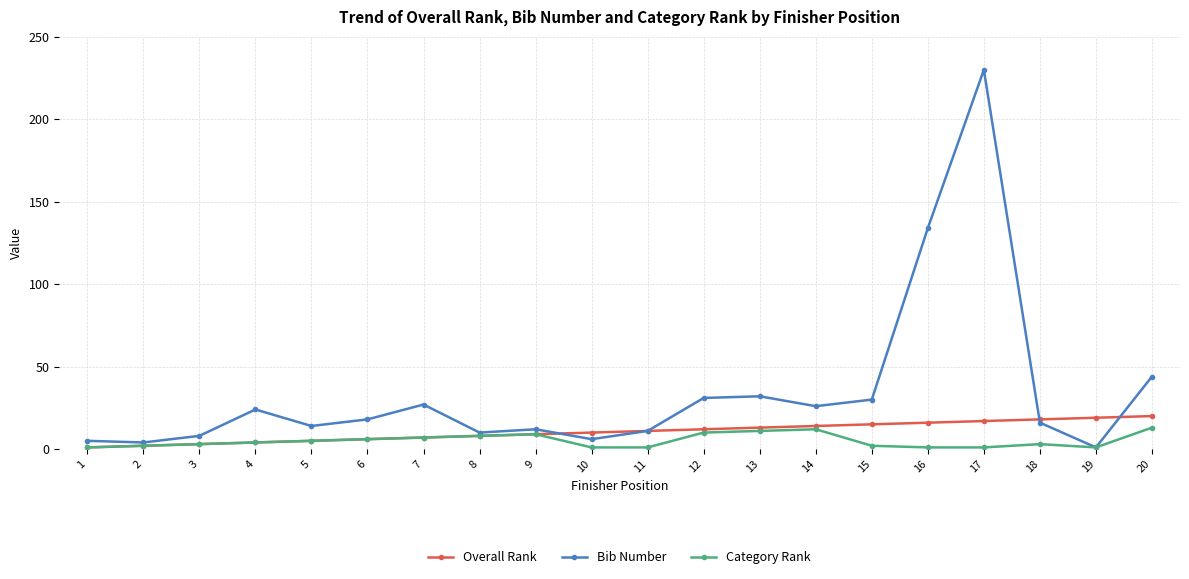

Reading right to left, list all the values displayed in this chart.

Overall Rank: 20	19	18	17	16	15	14	13	12	11	10	9	8	7	6	5	4	3	2	1
Bib Number: 44	1	16	230	134	30	26	32	31	11	6	12	10	27	18	14	24	8	4	5
Category Rank: 13	1	3	1	1	2	12	11	10	1	1	9	8	7	6	5	4	3	2	1